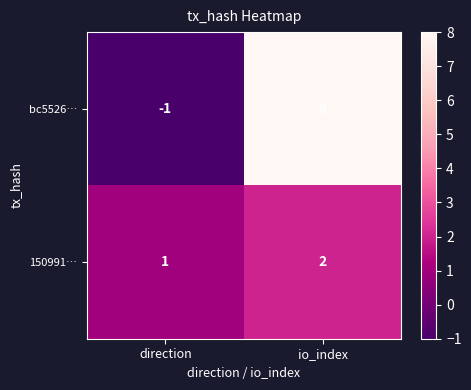

Reading right to left, extract all data points from this chart.

bc5526…: 8	-1
150991…: 2	1